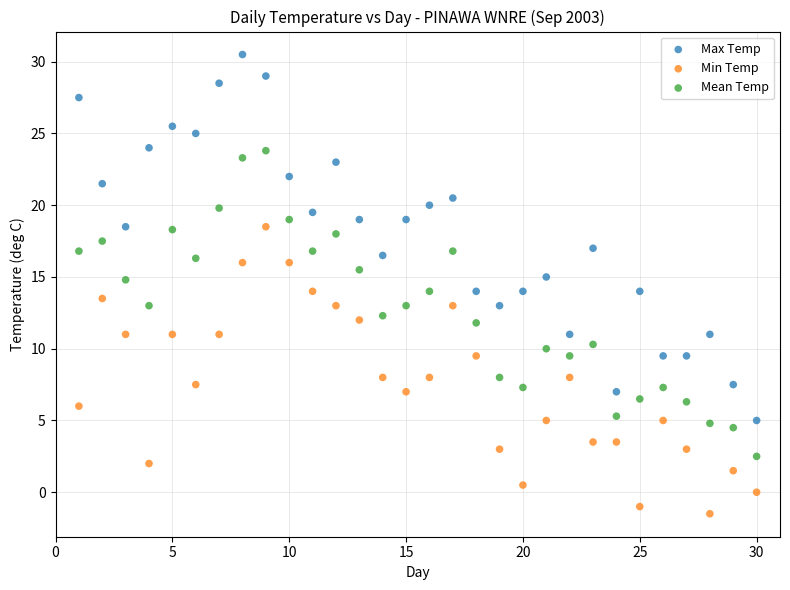

What are all the series names shown in the legend?

Max Temp, Min Temp, Mean Temp